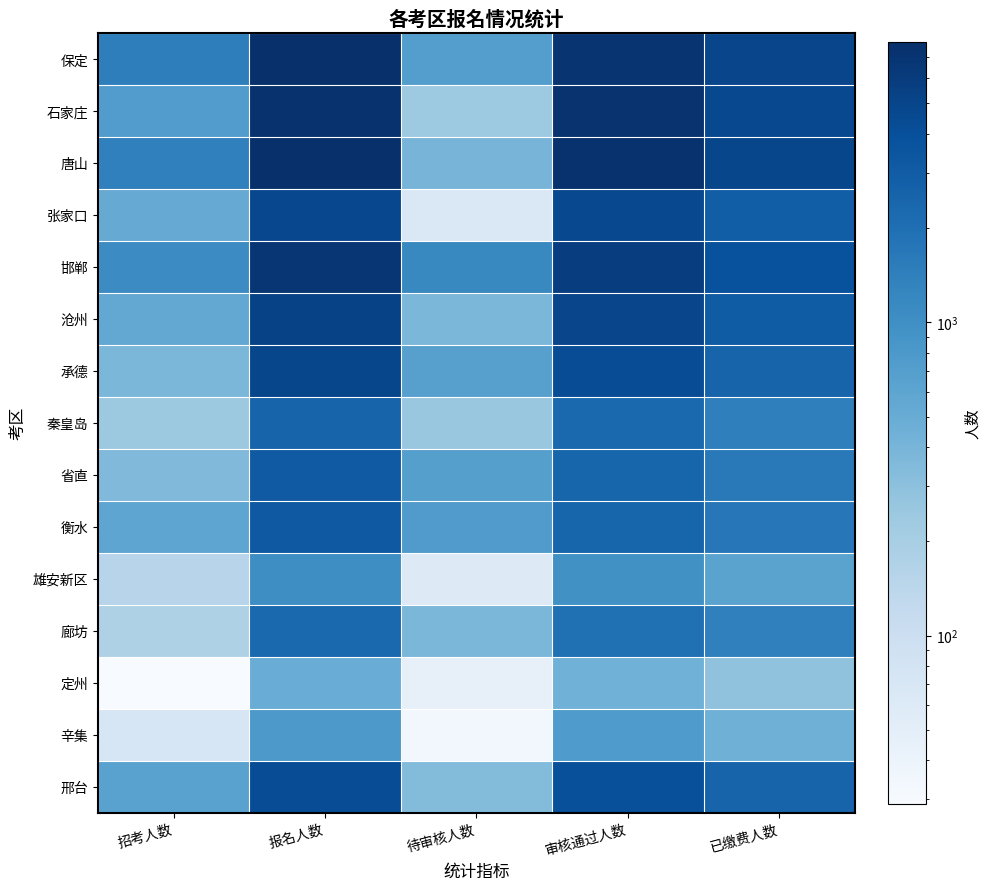

Reading left to right, transcribe all the data shown in this chart.

保定: 招考人数=1438	报名人数=7849	待审核人数=695	审核通过人数=7154	已缴费人数=4875
石家庄: 招考人数=738	报名人数=7453	待审核人数=232	审核通过人数=7221	已缴费人数=4600
唐山: 招考人数=1377	报名人数=7819	待审核人数=406	审核通过人数=7413	已缴费人数=4775
张家口: 招考人数=520	报名人数=4676	待审核人数=65	审核通过人数=4611	已缴费人数=2907
邯郸: 招考人数=1086	报名人数=6880	待审核人数=1153	审核通过人数=5727	已缴费人数=3823
沧州: 招考人数=554	报名人数=5249	待审核人数=380	审核通过人数=4869	已缴费人数=3027
承德: 招考人数=376	报名人数=4847	待审核人数=671	审核通过人数=4176	已缴费人数=2551
秦皇岛: 招考人数=240	报名人数=2524	待审核人数=252	审核通过人数=2272	已缴费人数=1414
省直: 招考人数=358	报名人数=3195	待审核人数=687	审核通过人数=2508	已缴费人数=1602
衡水: 招考人数=592	报名人数=3220	待审核人数=739	审核通过人数=2481	已缴费人数=1690
雄安新区: 招考人数=151	报名人数=1040	待审核人数=60	审核通过人数=980	已缴费人数=633
廊坊: 招考人数=176	报名人数=2340	待审核人数=379	审核通过人数=1961	已缴费人数=1372
定州: 招考人数=29	报名人数=489	待审核人数=45	审核通过人数=444	已缴费人数=288
辛集: 招考人数=70	报名人数=796	待审核人数=34	审核通过人数=762	已缴费人数=453
邢台: 招考人数=638	报名人数=4245	待审核人数=343	审核通过人数=3902	已缴费人数=2540